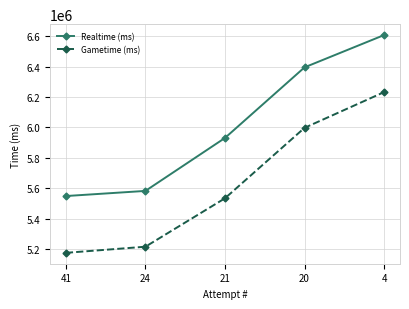

True or false: Gametime (ms) and Realtime (ms) intersect in this chart.

False